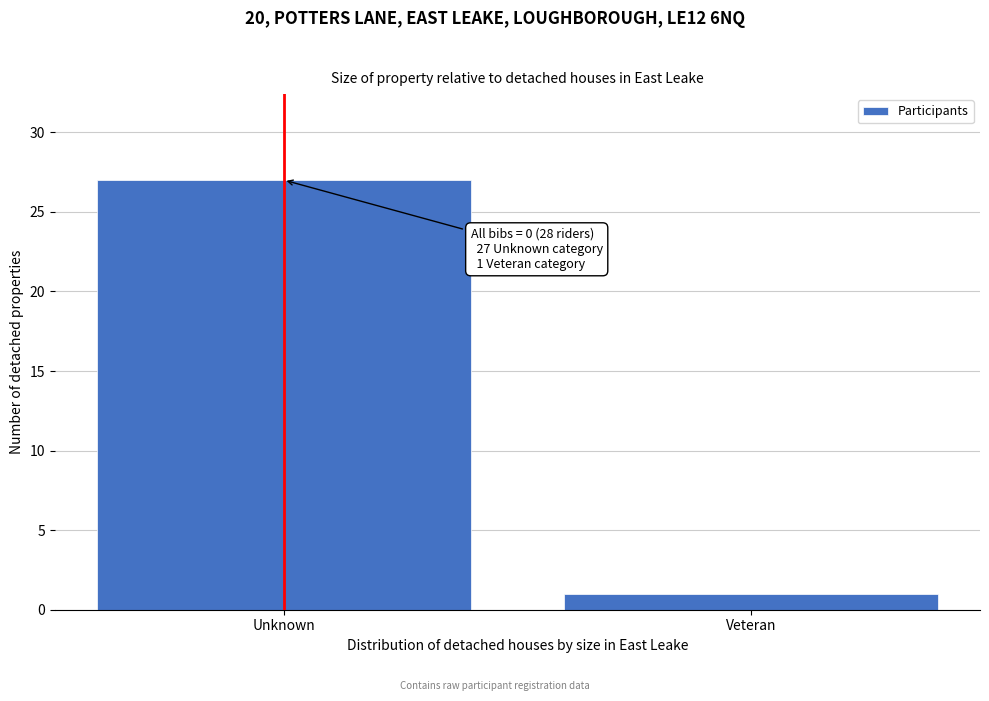

Reading right to left, what are all the values shown in this chart?

1	27